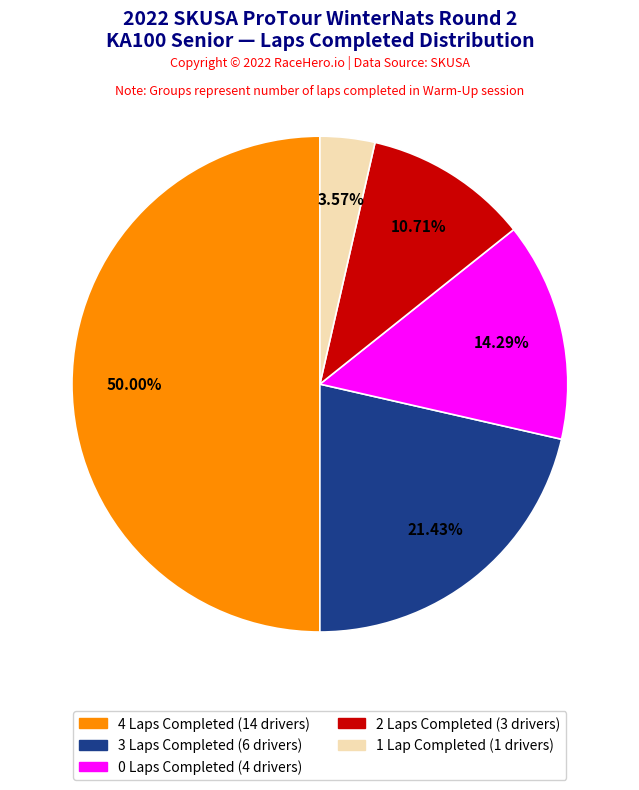

Count the number of slices in the pie.

5